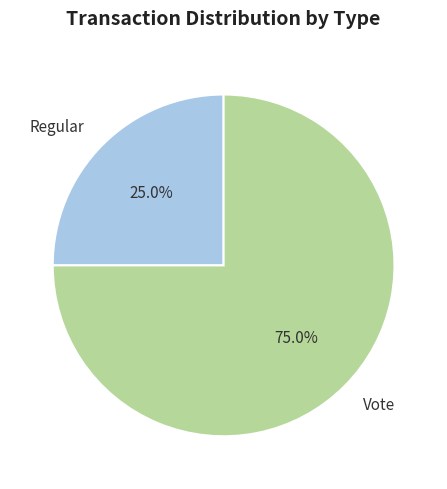

What percentage is the Vote slice, to the nearest percent?

75%